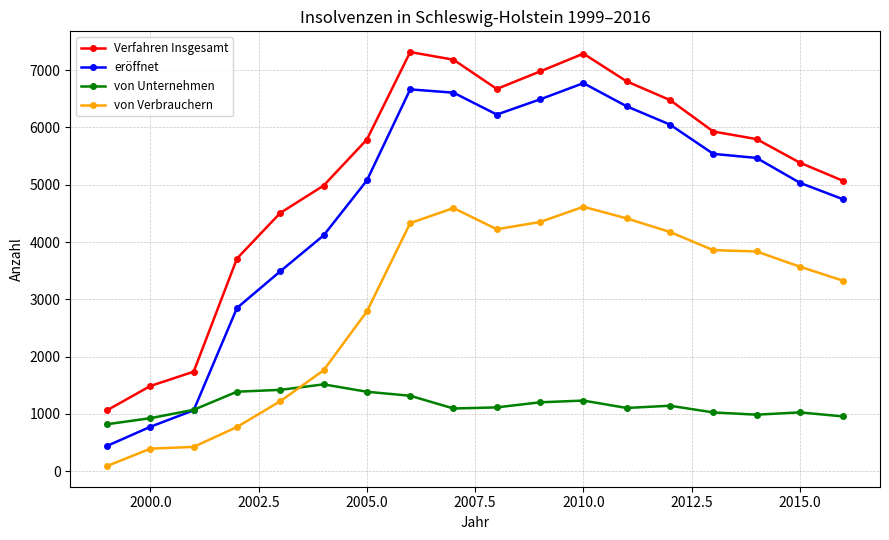

True or false: eröffnet and von Unternehmen intersect in this chart.

True